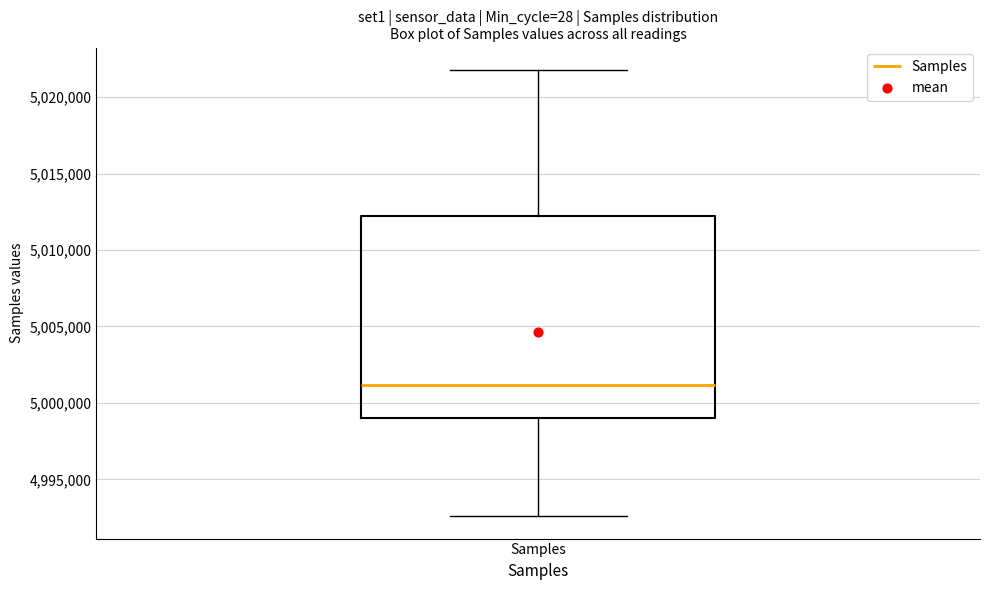

Where does the lower whisker of the box for Samples end on the y-axis? The values are not printed on the chart, so give them approximately, as read against the axis.

4992500